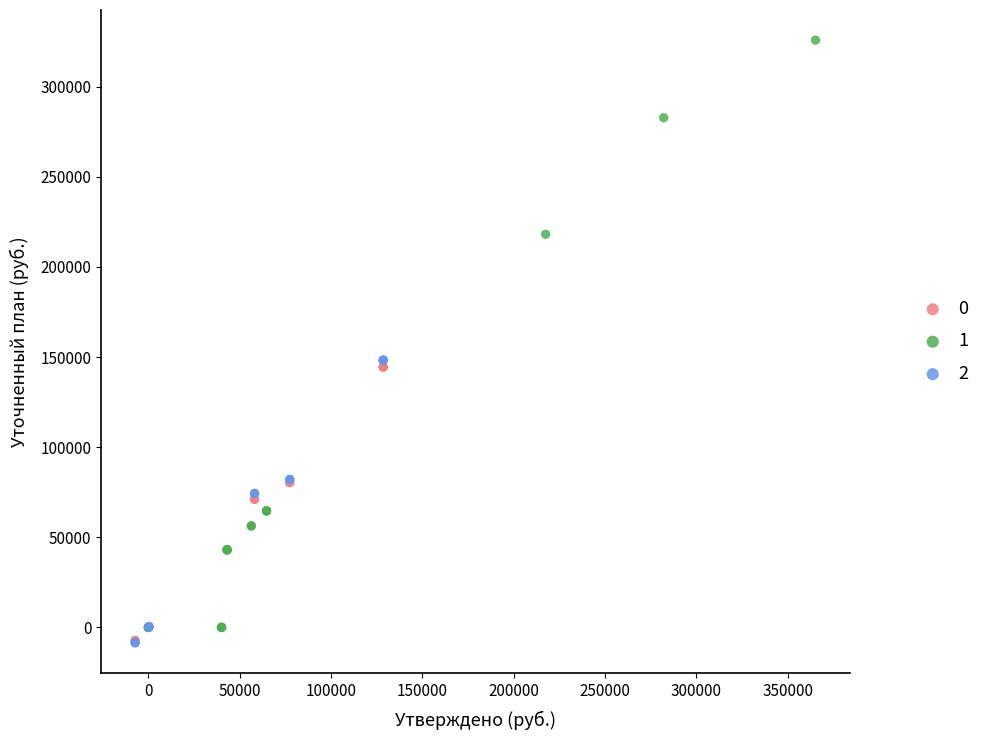

What are all the series names shown in the legend?

0, 1, 2